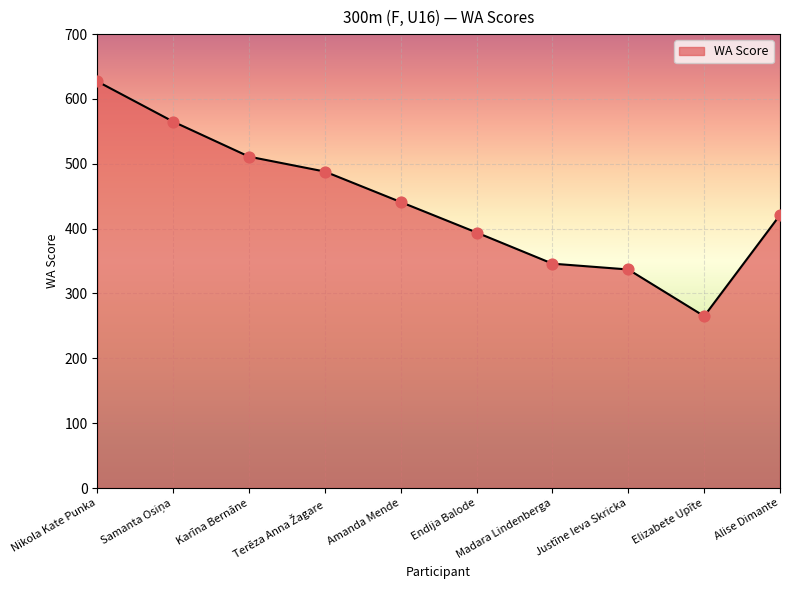

What is the smallest value displayed?

265